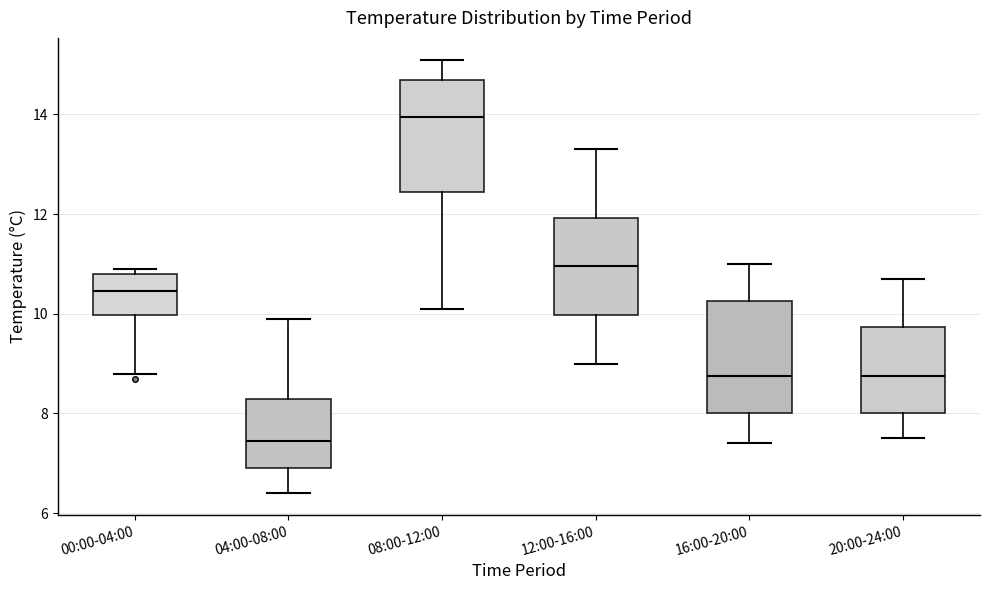

Which box's median line is the lowest?

04:00-08:00